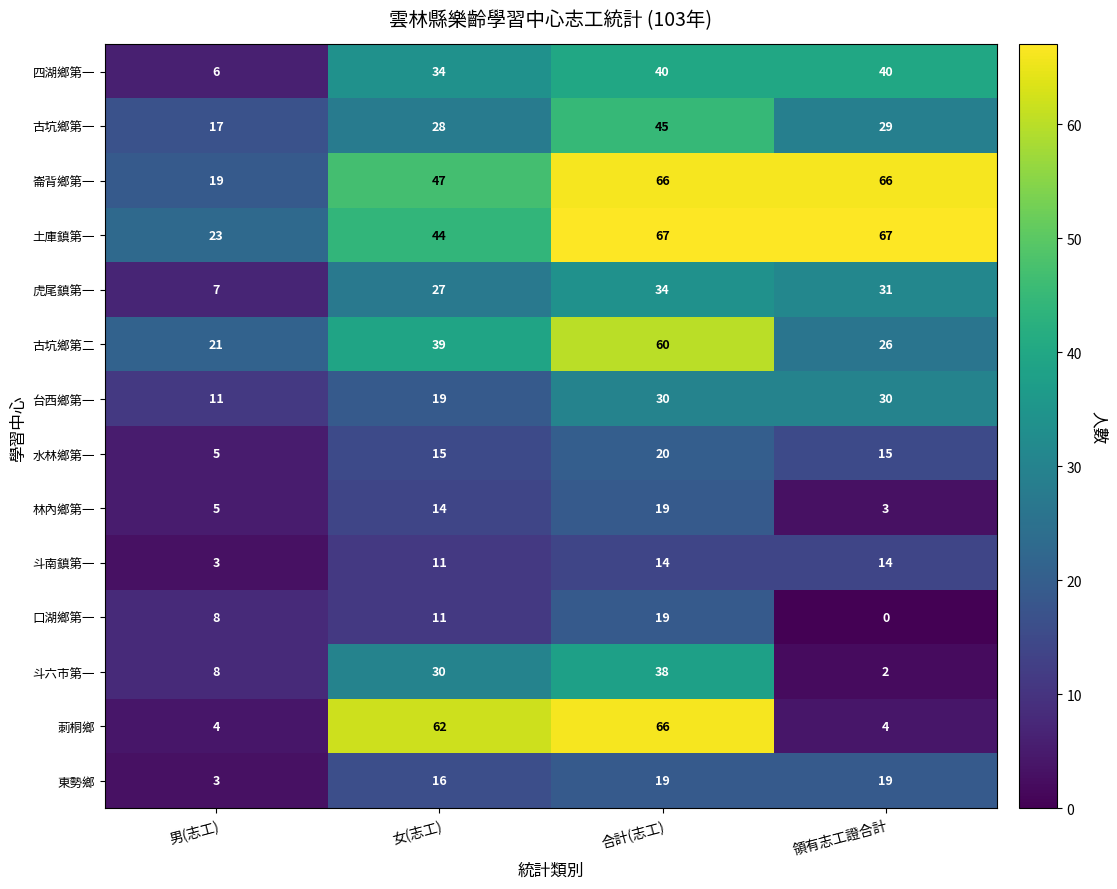

What is the total value across all series at 合計(志工)?

537